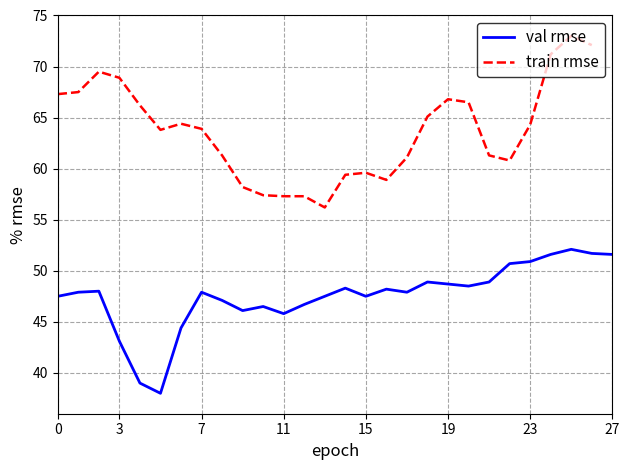

What is the label of the 22nd point from the left?

21